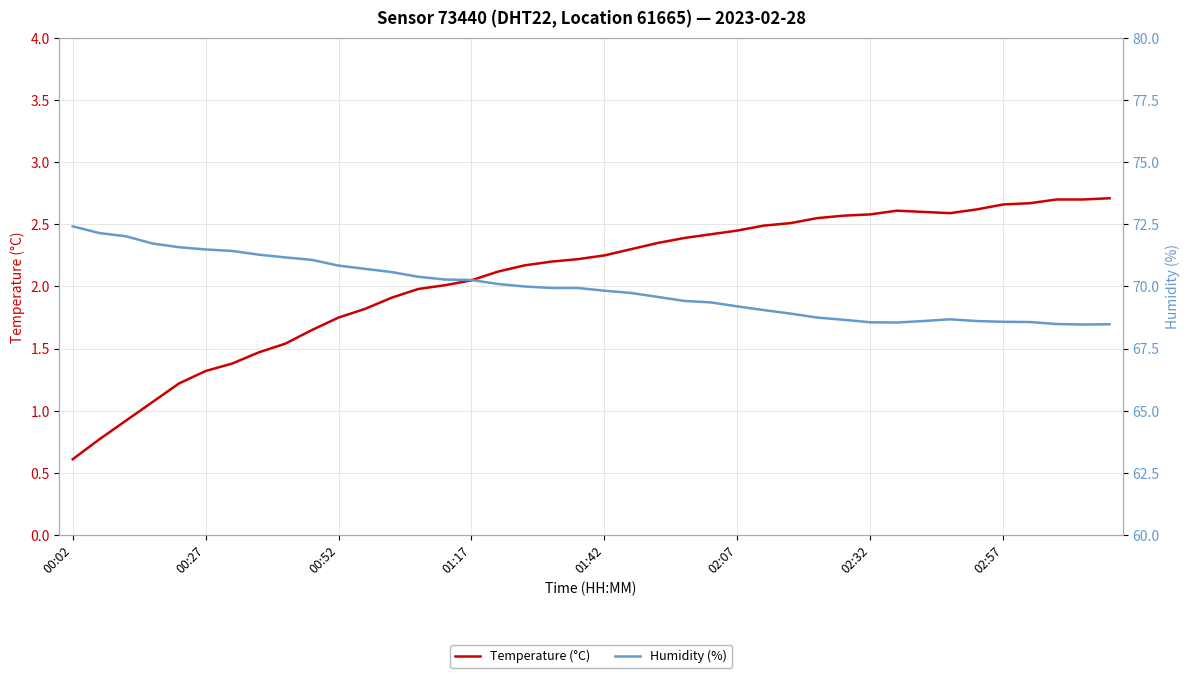

Which series has the largest range (max minus min)?

Humidity (%)